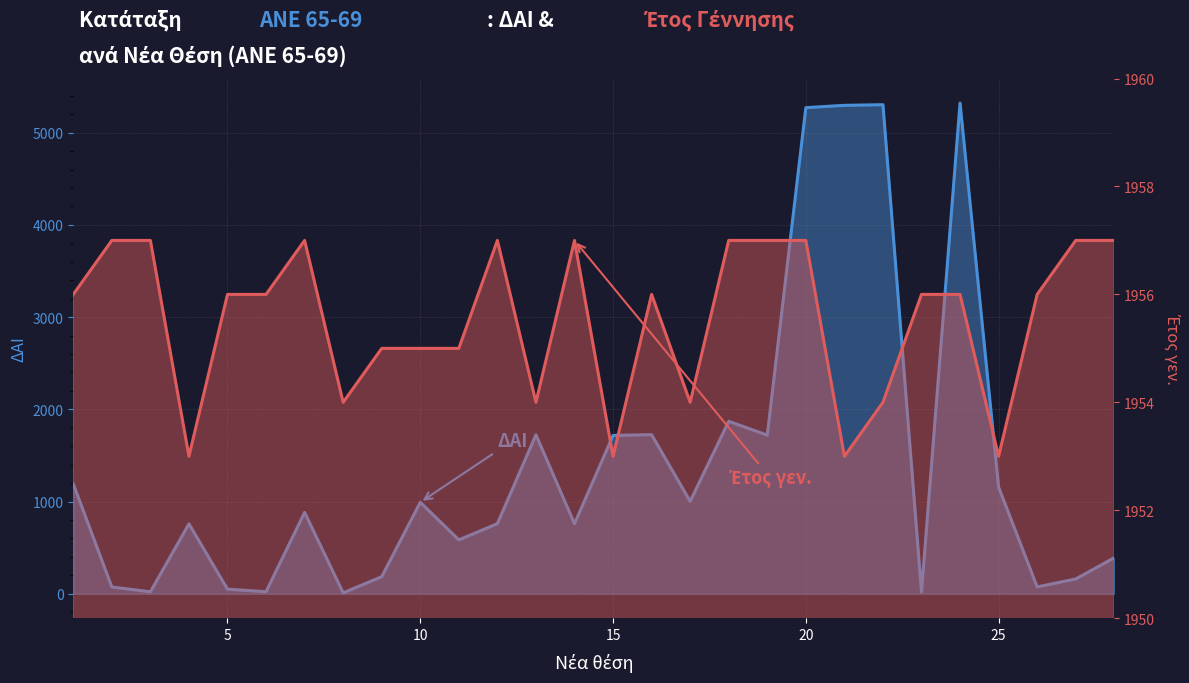

At which category does ΔΑΙ reach its first local valley?

3